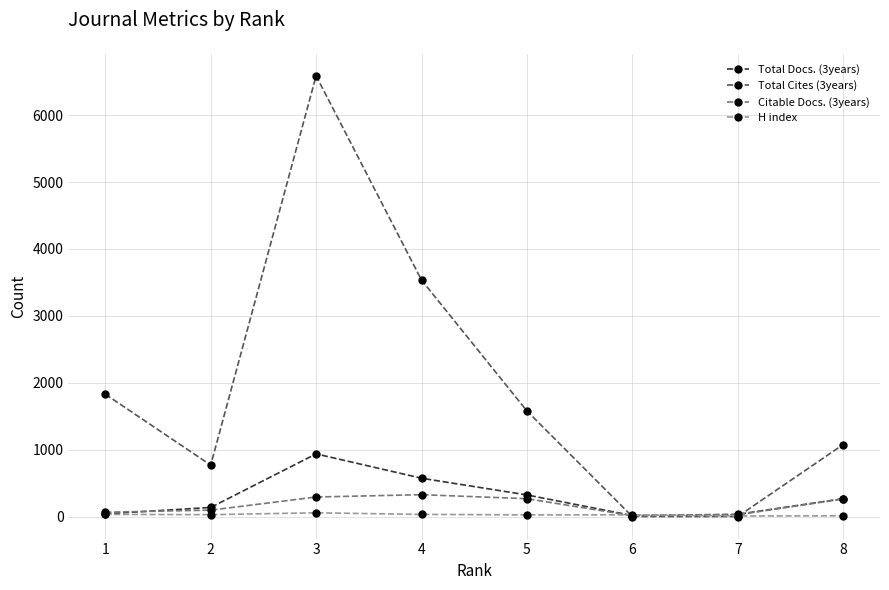

What is the value of the Citable Docs. (3years) point at the 6th from the left?

13